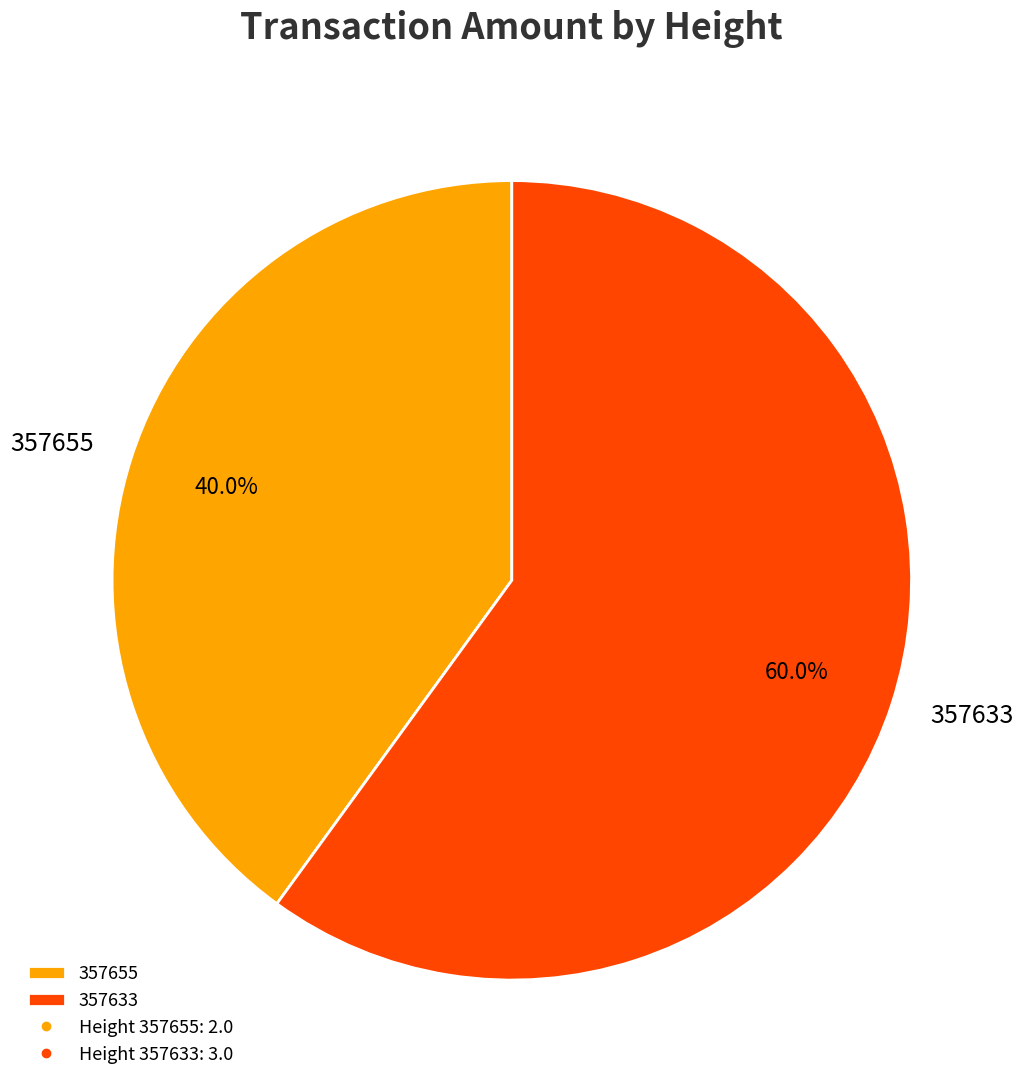

Which slice is the smallest?

357655